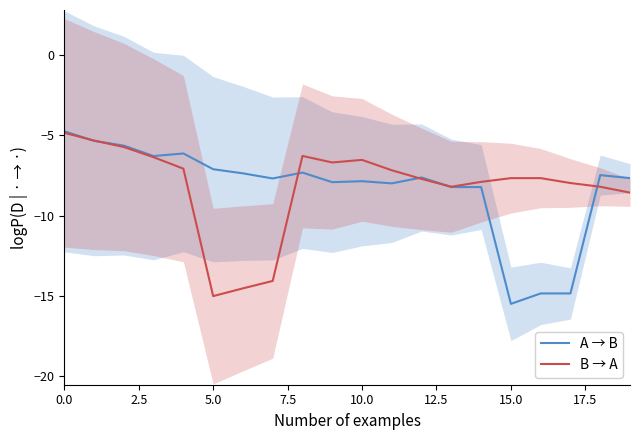

Rank the series by their average value, from lowest to highest.

A → B, B → A